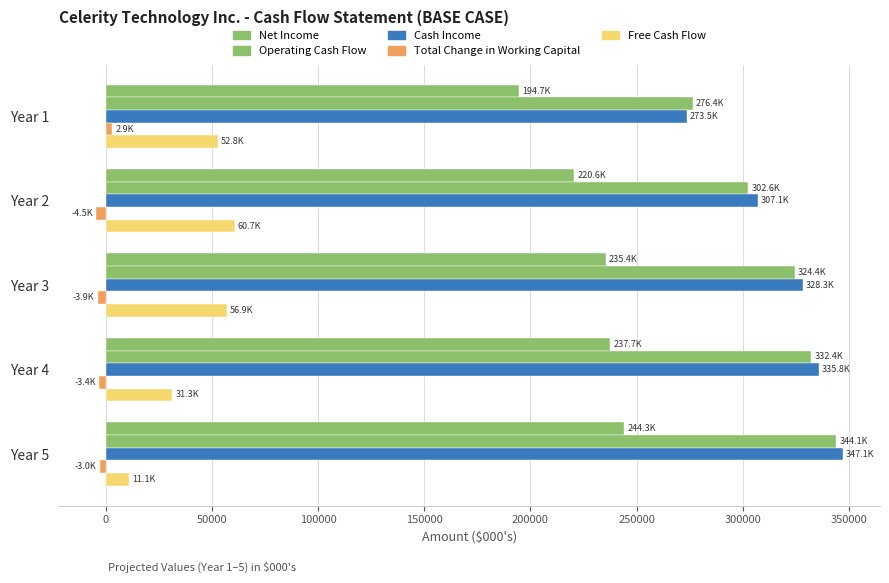

Which series has the widest spread of values?

Cash Income